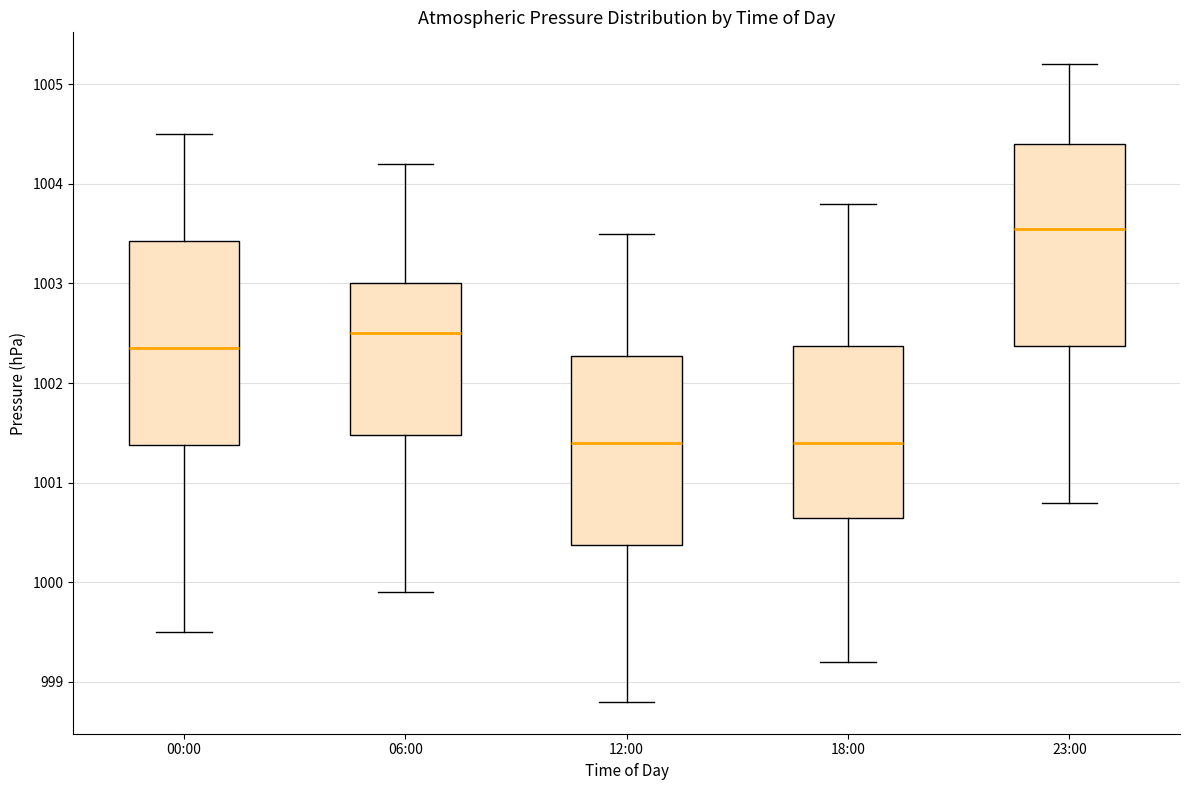

Reading left to right, transcribe this box plot: for each box, give where its median line is, the range the box spans, and where its two whiskers end, as read against the y-axis. The values are not printed on the chart, so give them approximately, as read against the axis.

00:00: median 1002.4, box 1001.4 to 1003.4, whiskers 999.5 to 1004.5
06:00: median 1002.5, box 1001.5 to 1003.0, whiskers 999.9 to 1004.2
12:00: median 1001.4, box 1000.4 to 1002.3, whiskers 998.8 to 1003.5
18:00: median 1001.4, box 1000.7 to 1002.4, whiskers 999.2 to 1003.8
23:00: median 1003.6, box 1002.4 to 1004.4, whiskers 1000.8 to 1005.2